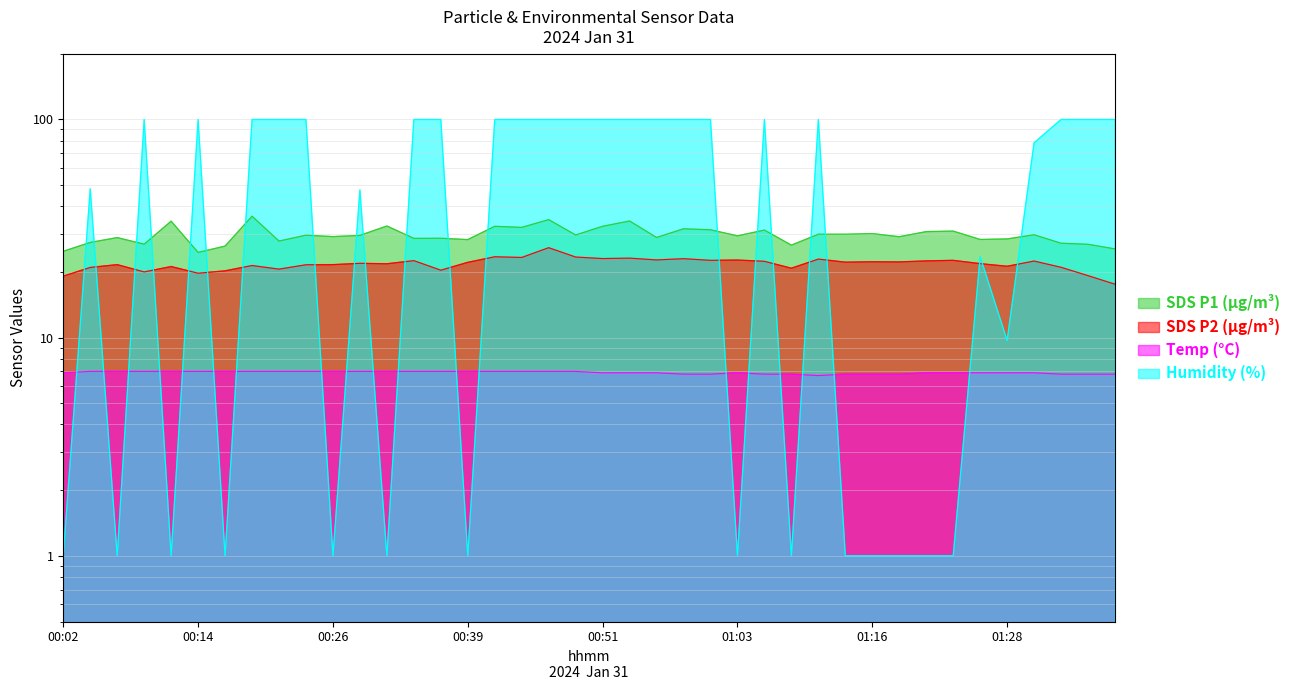

What is the sum of the Humidity values at 00:46 and 01:01?

199.8